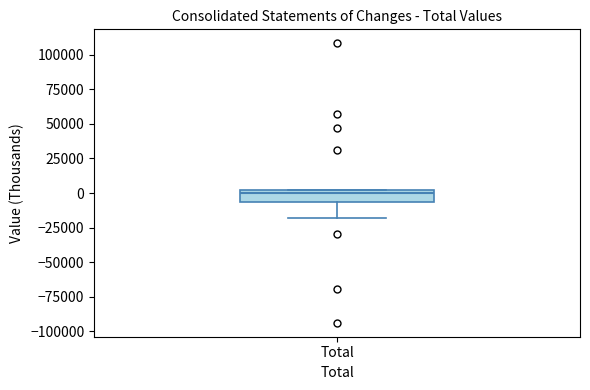

Transcribe this box plot: give where the median line is, the range the box spans, and where the two whiskers end, as read against the y-axis. The values are not printed on the chart, so give them approximately, as read against the axis.

median 0 (just below the box's upper edge), box -5000 to 0, whiskers -20000 to 5000